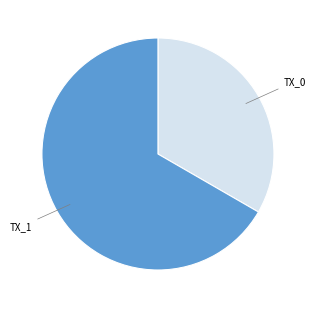

Does any single category account for the majority?

Yes